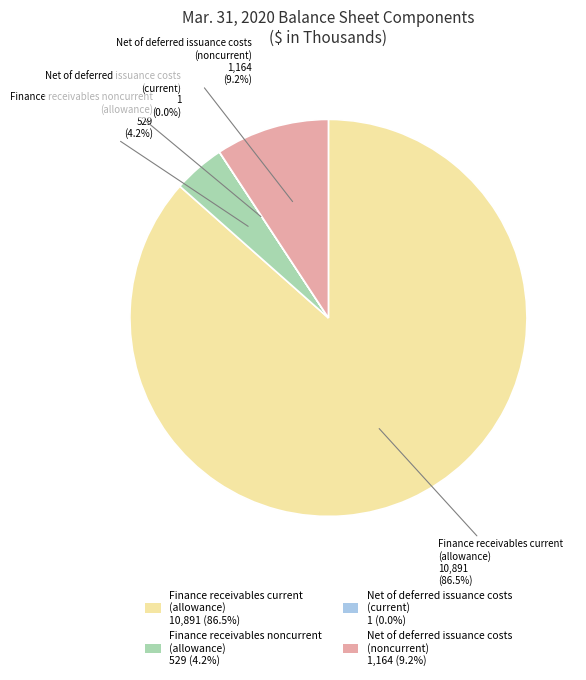

Is there a majority slice in this chart?

Yes